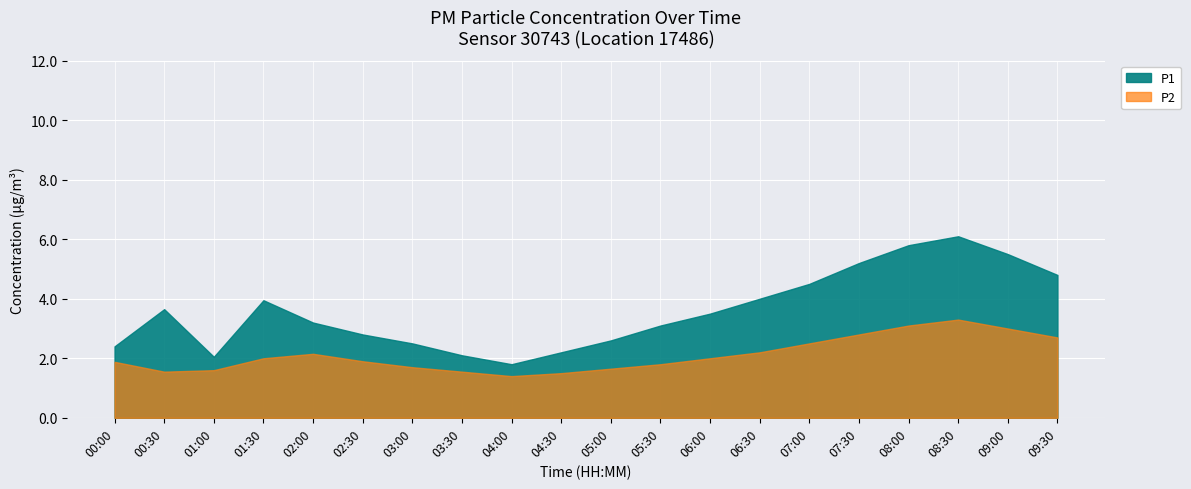

True or false: P1 has a value of 2.1 at 06:00.

False